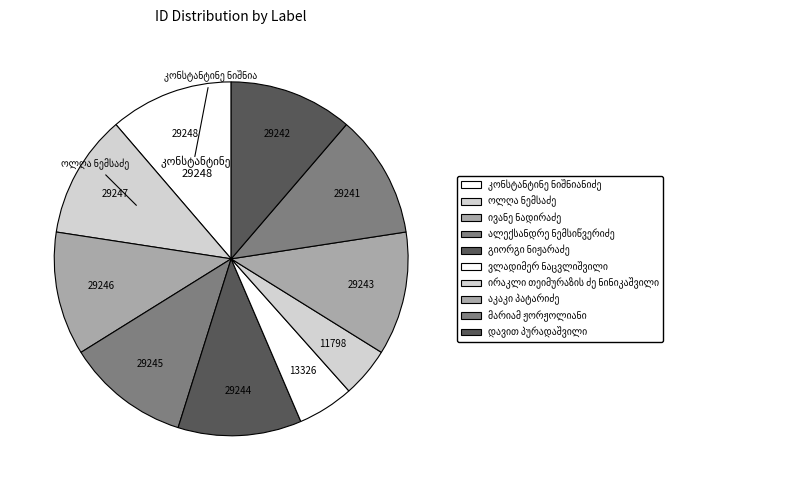

To the nearest percent, what portion does დავით პურადაშვილი represent?

11%